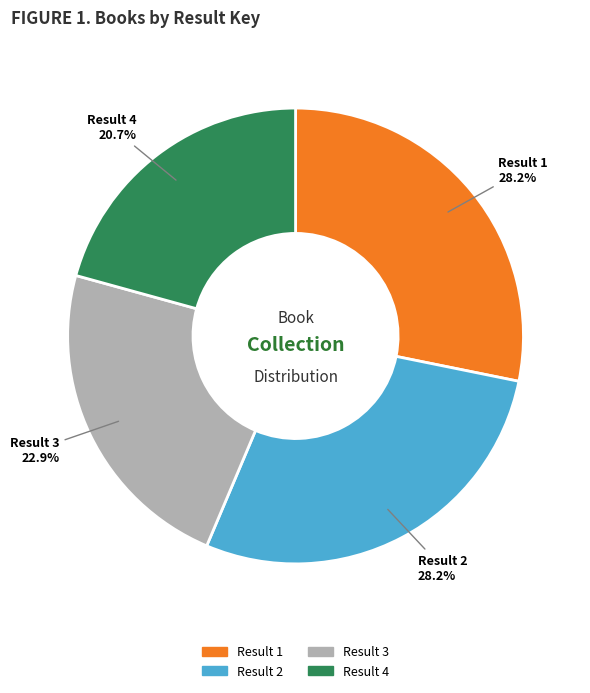

What is the ratio of the value at Result 2 to the value at Result 4?

1.4